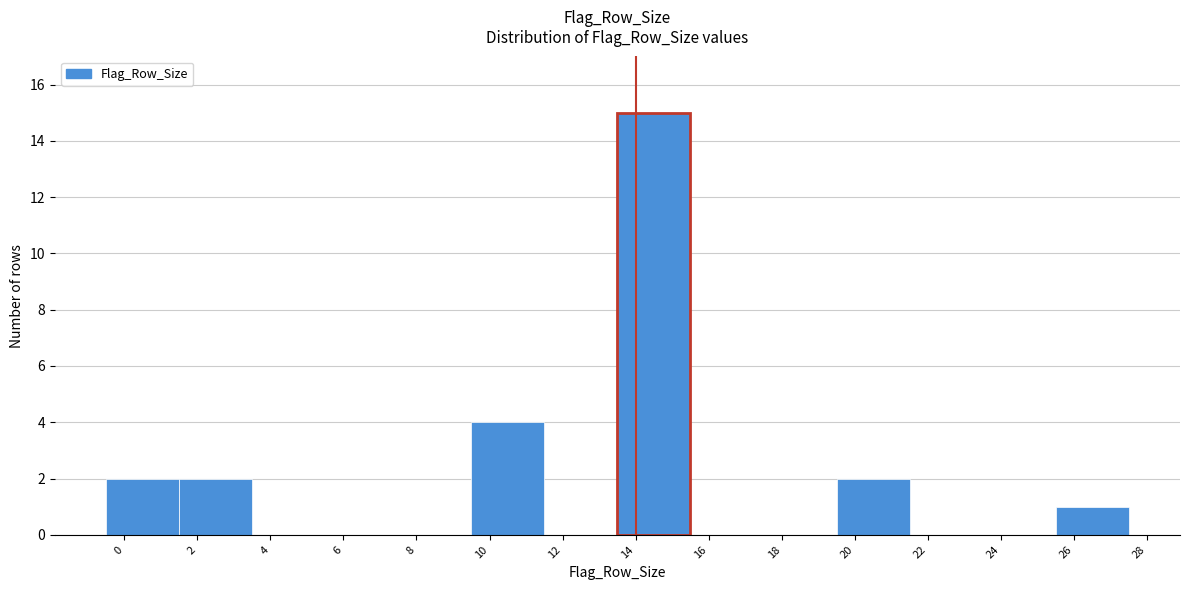

How tall is the bar that spans 1.5 to 3.5 on the x-axis? The values are not printed on the chart, so give them approximately, as read against the axis.

2